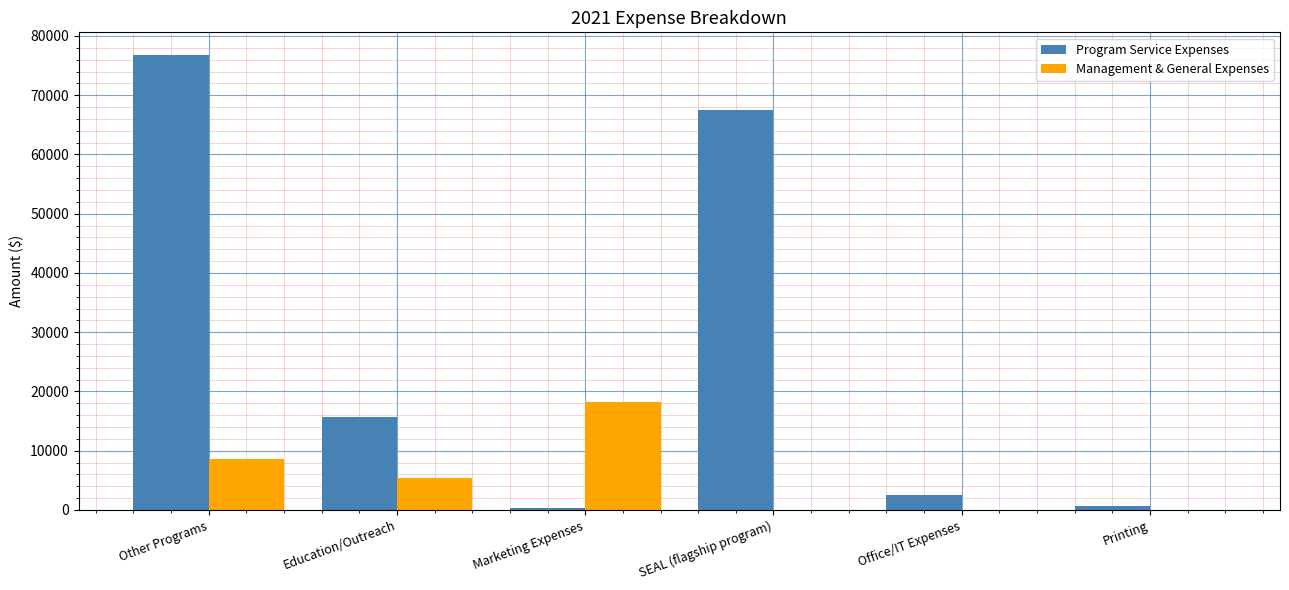

Between Marketing Expenses and Printing, which series saw the biggest shift?

Management & General Expenses